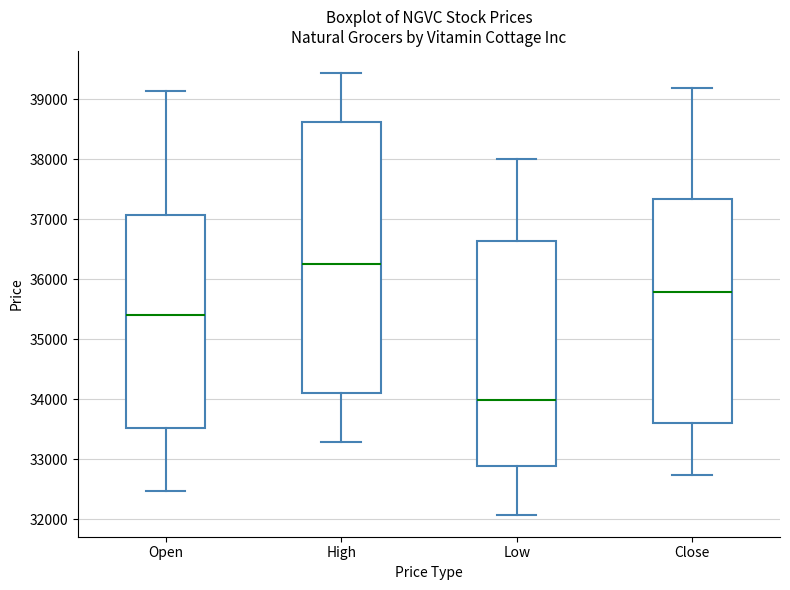

Which box is the tallest, from its lower edge to its upper edge?

High